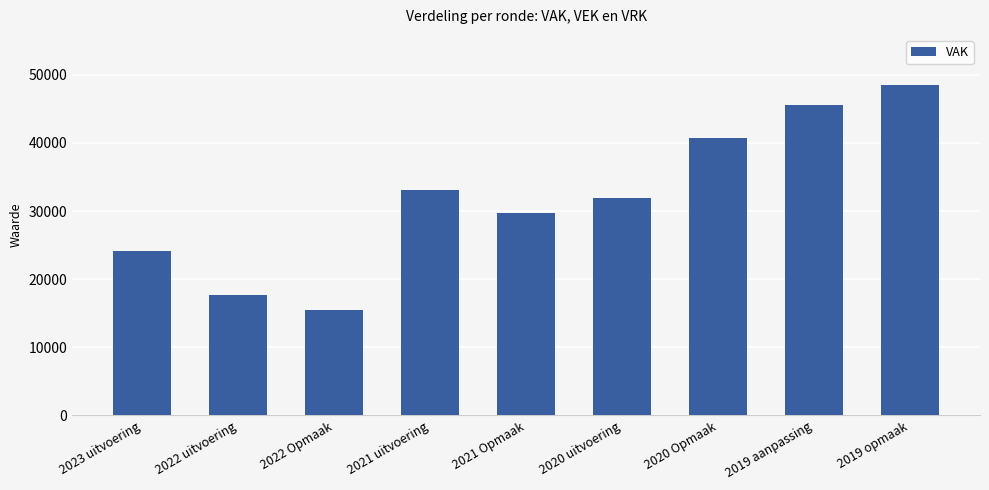

Reading right to left, extract all data points from this chart.

2019 opmaak=48560	2019 aanpassing=45551	2020 Opmaak=40741	2020 uitvoering=31904	2021 Opmaak=29693	2021 uitvoering=33102	2022 Opmaak=15423	2022 uitvoering=17675	2023 uitvoering=24076